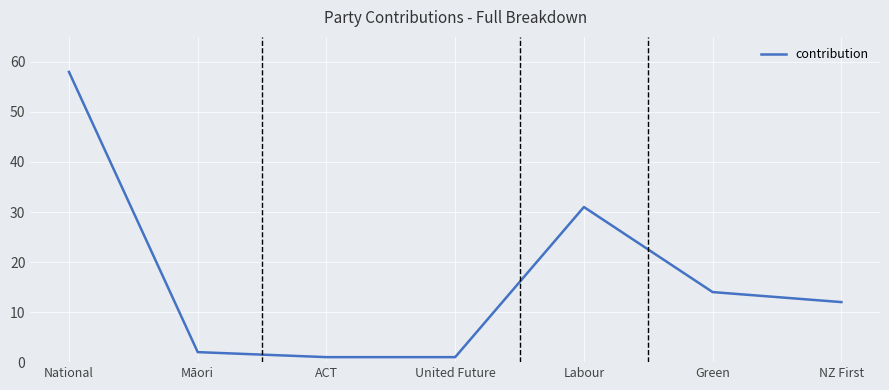

At which label is the value closest to 29?

Labour